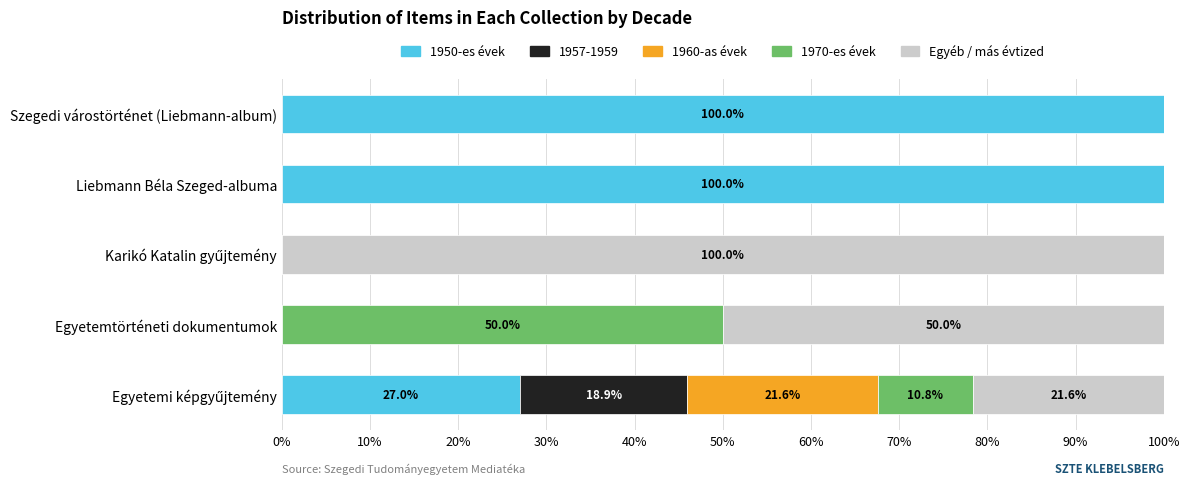

What is the total value across all series at Liebmann Béla Szeged-albuma?

100.0